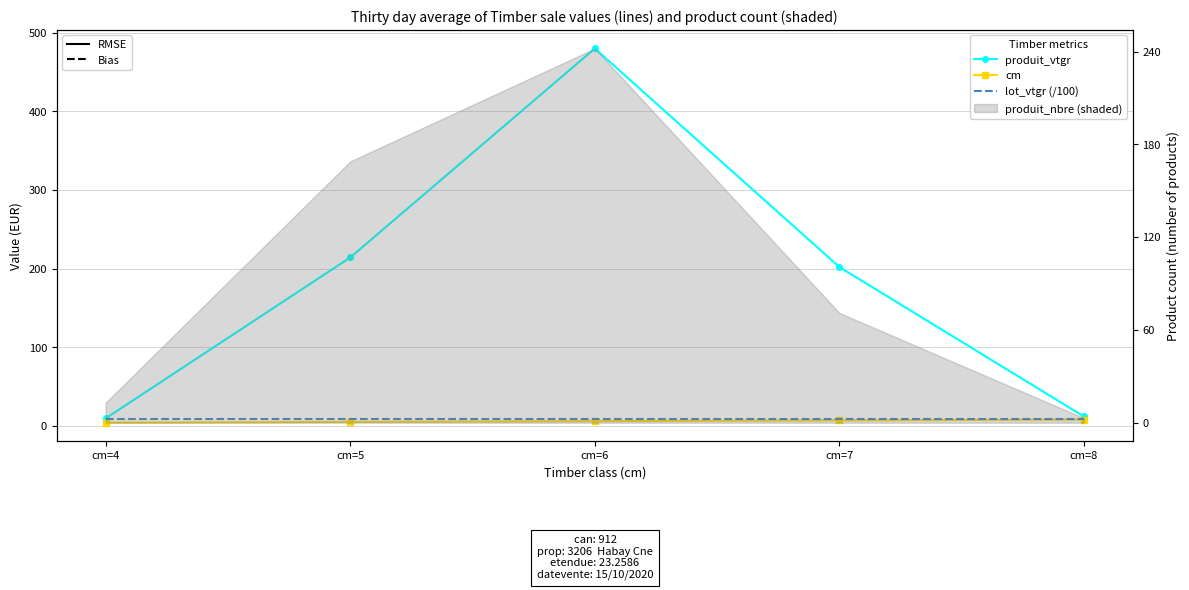

What is the difference between the maximum and second lowest values in the produit_vtgr series?

468.1